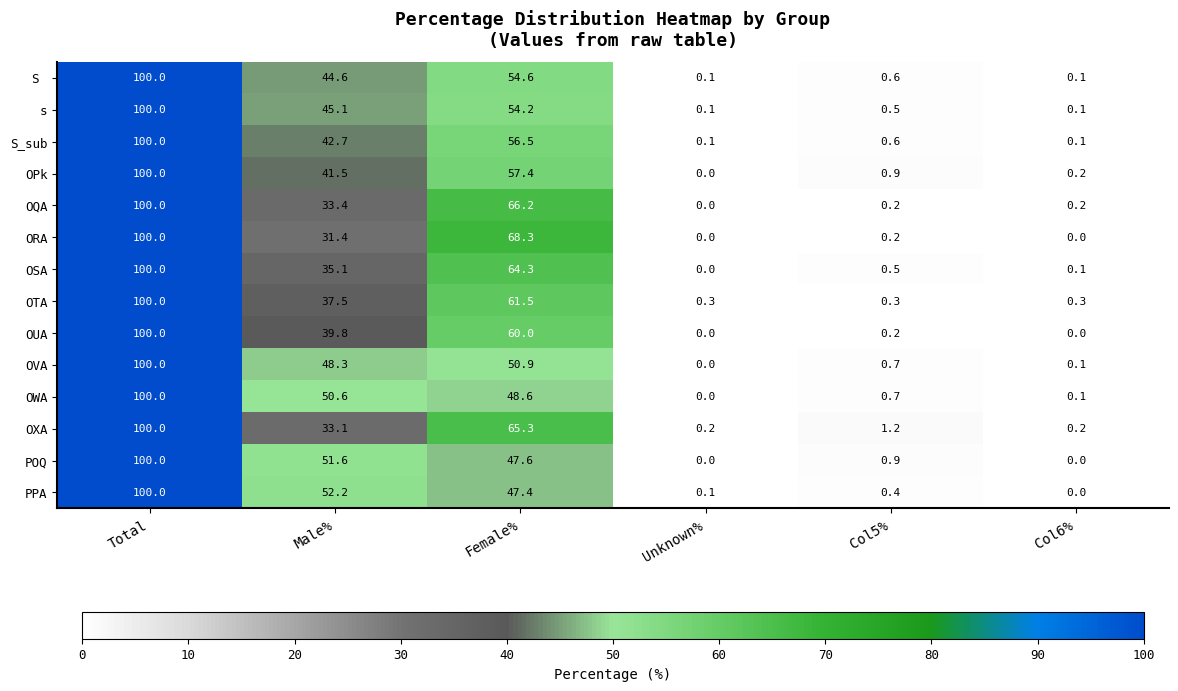

True or false: PPA has a value of 52.2 at Male%.

True